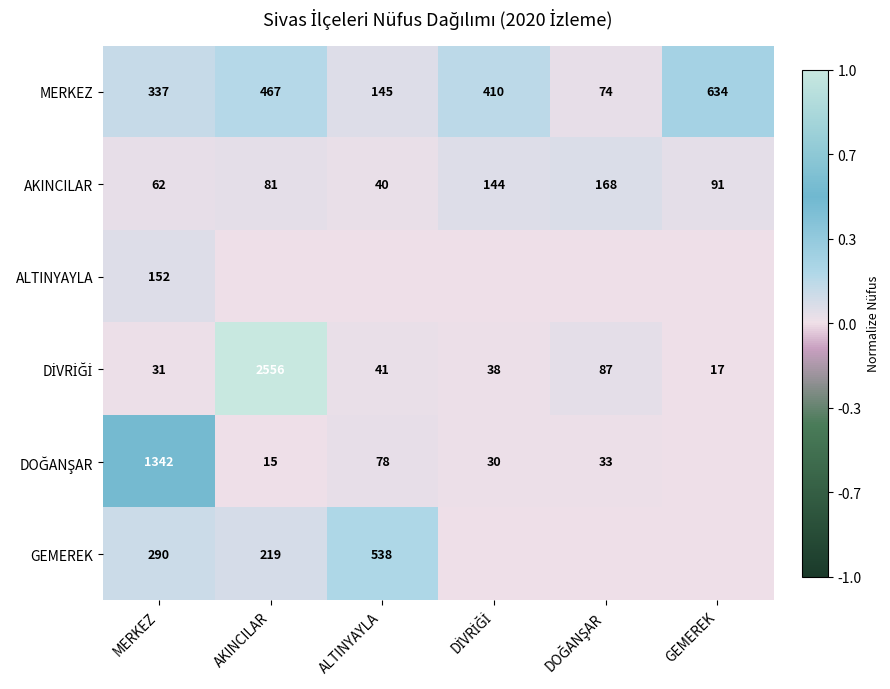

Which has a higher value, DİVRİĞİ or GEMEREK?

GEMEREK